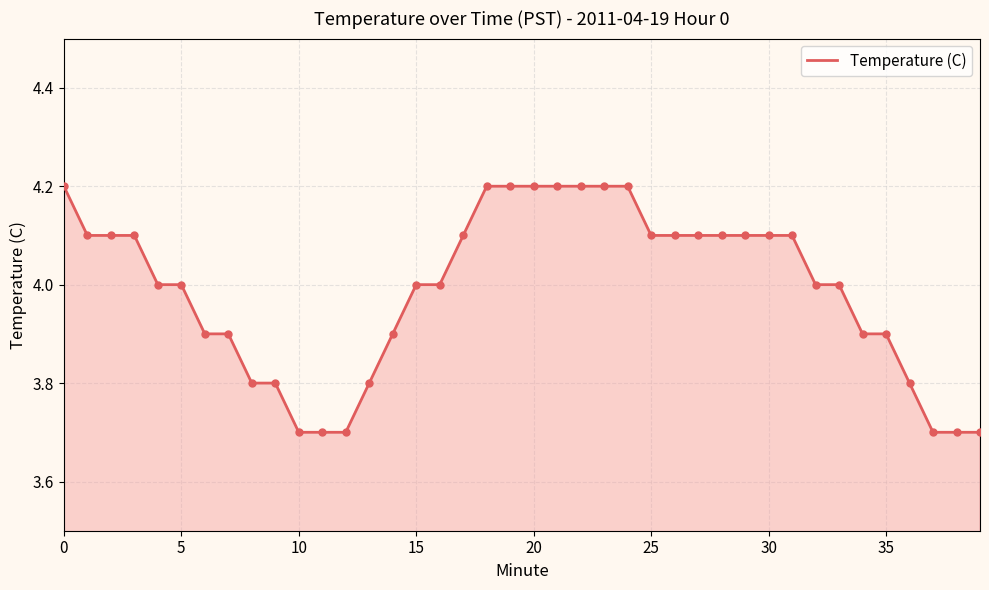

What is the maximum value shown in the chart?

4.2